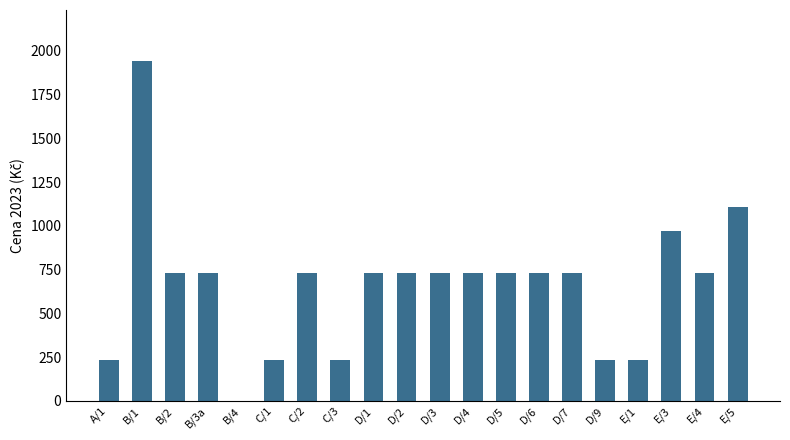

Does the chart contain stacked bars?

No